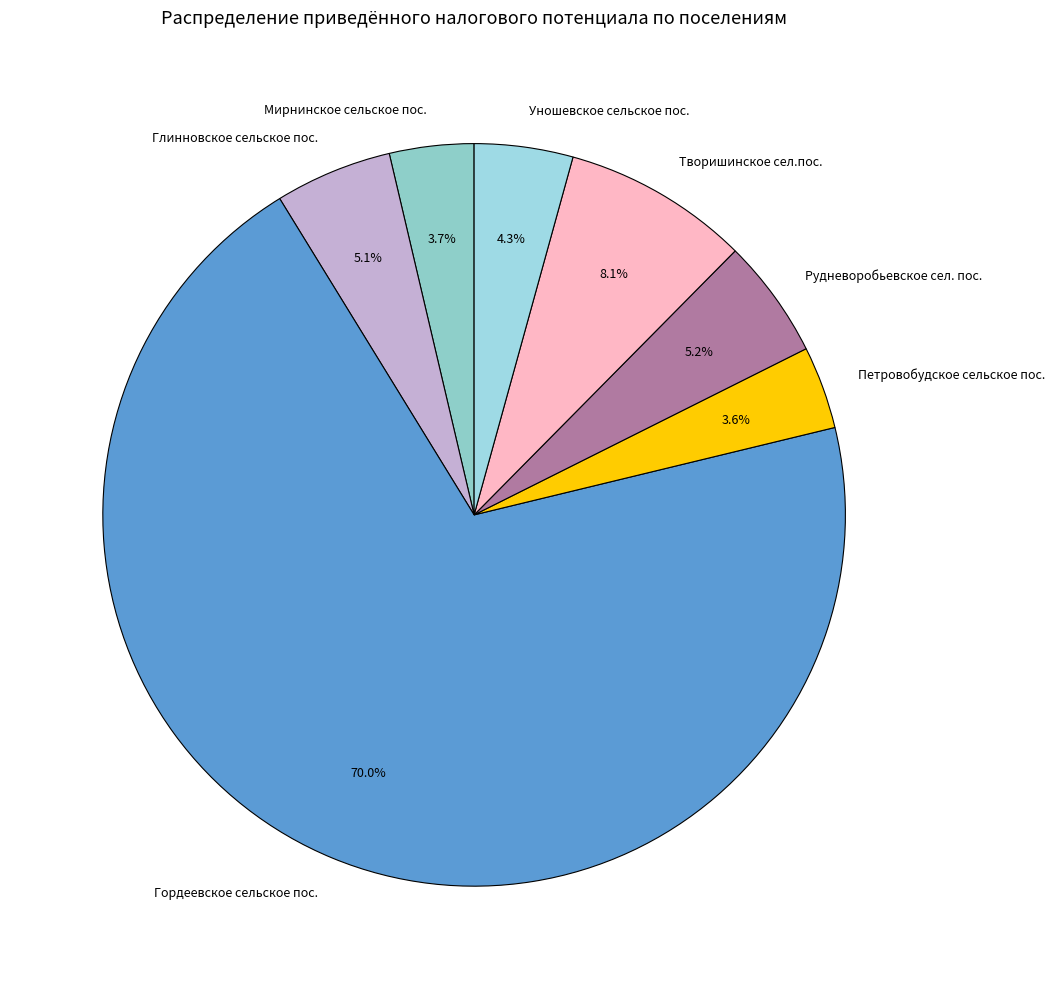

Approximately how many times larger is the value at Мирнинское сельское пос. compared to Гордеевское сельское пос.?

0.1